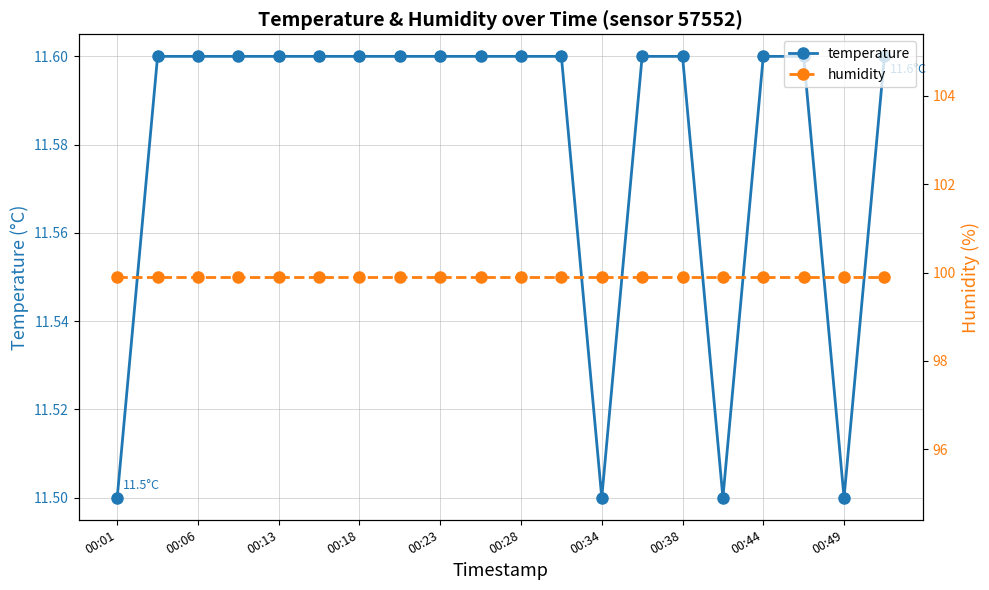

Does the chart have visible grid lines?

Yes